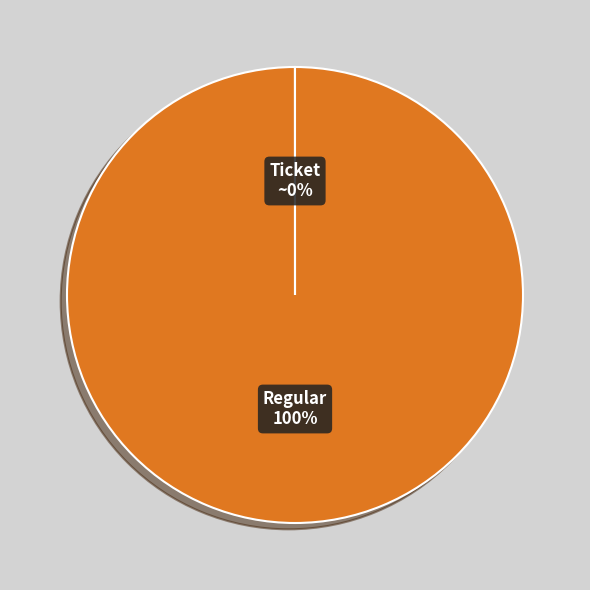

Is Regular the majority of the pie?

Yes